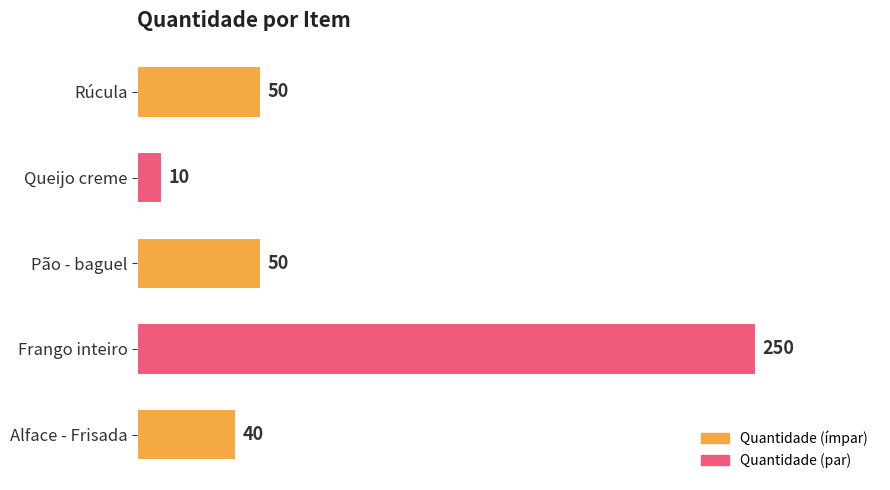

What is the approximate value at Alface - Frisada?

40